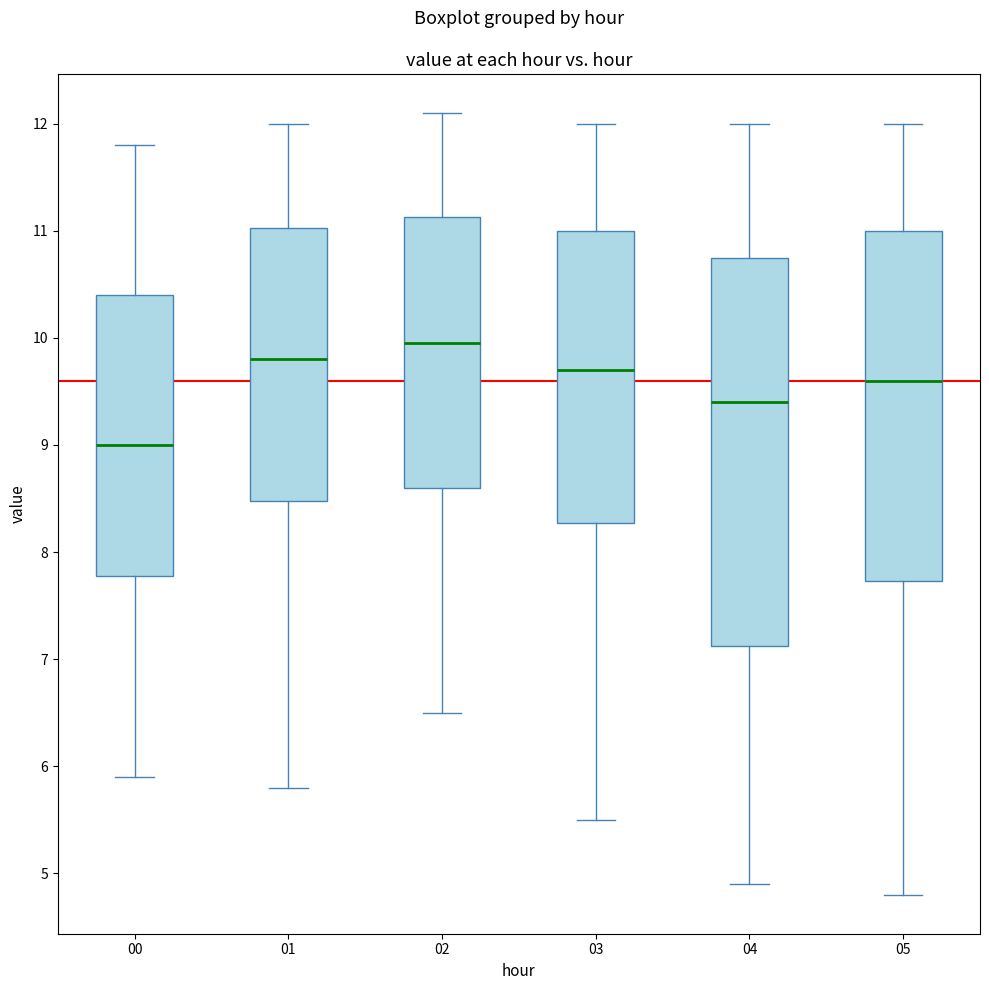

Where does the upper whisker of the box at x = 01 end on the y-axis? The values are not printed on the chart, so give them approximately, as read against the axis.

12.0